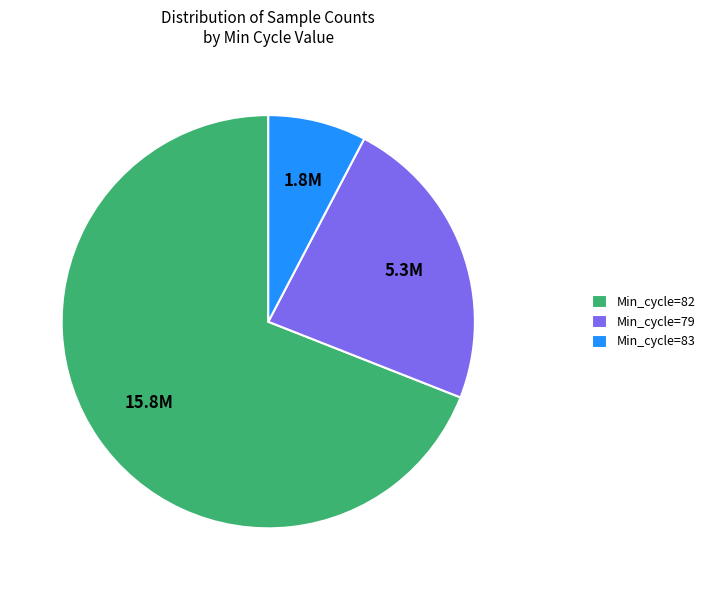

Rank the categories by value from highest to lowest.

Min_cycle=82, Min_cycle=79, Min_cycle=83